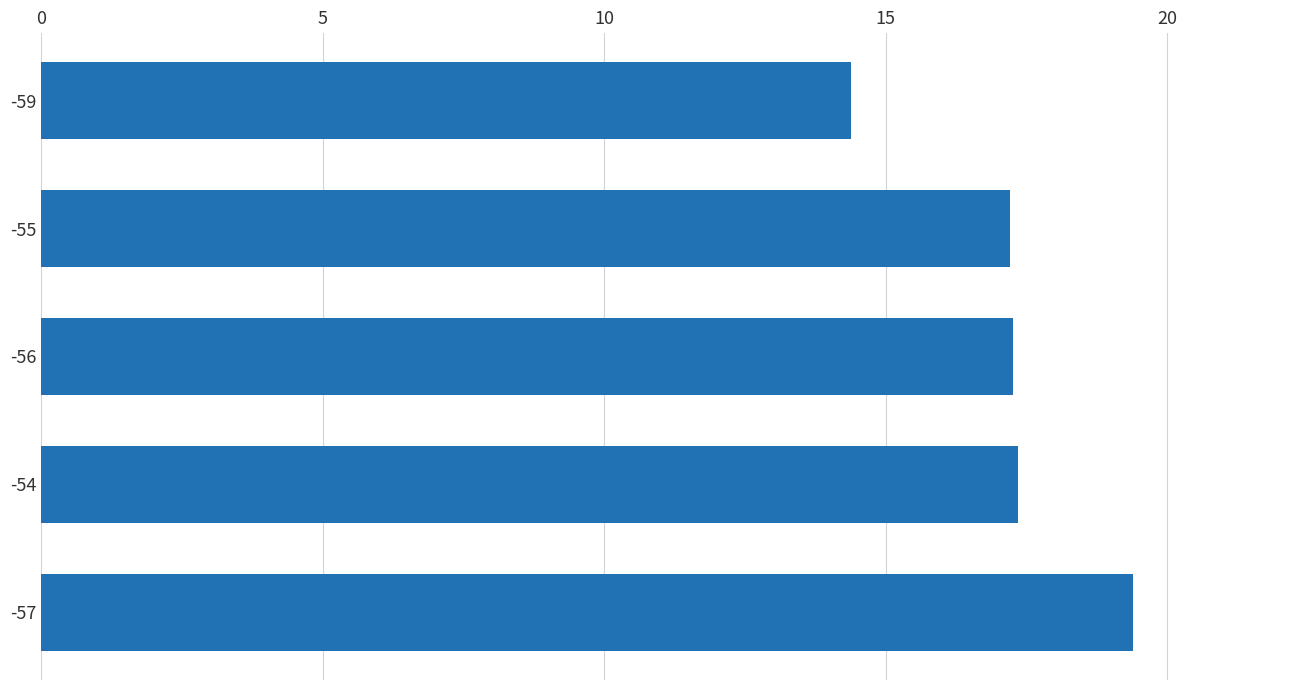

What is the minimum value shown in the chart?

14.4